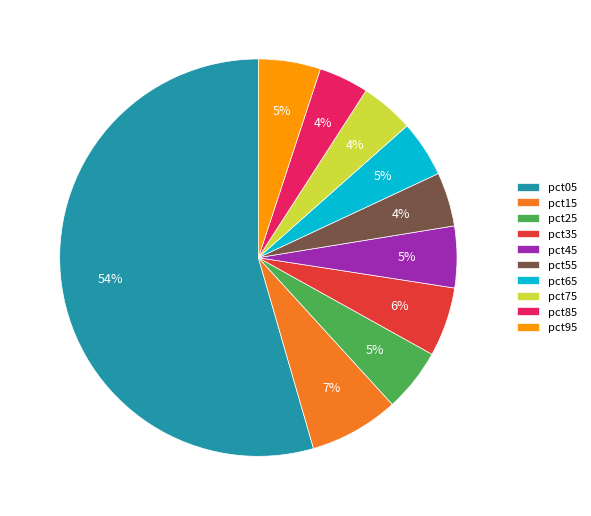

Does any single category account for the majority?

Yes